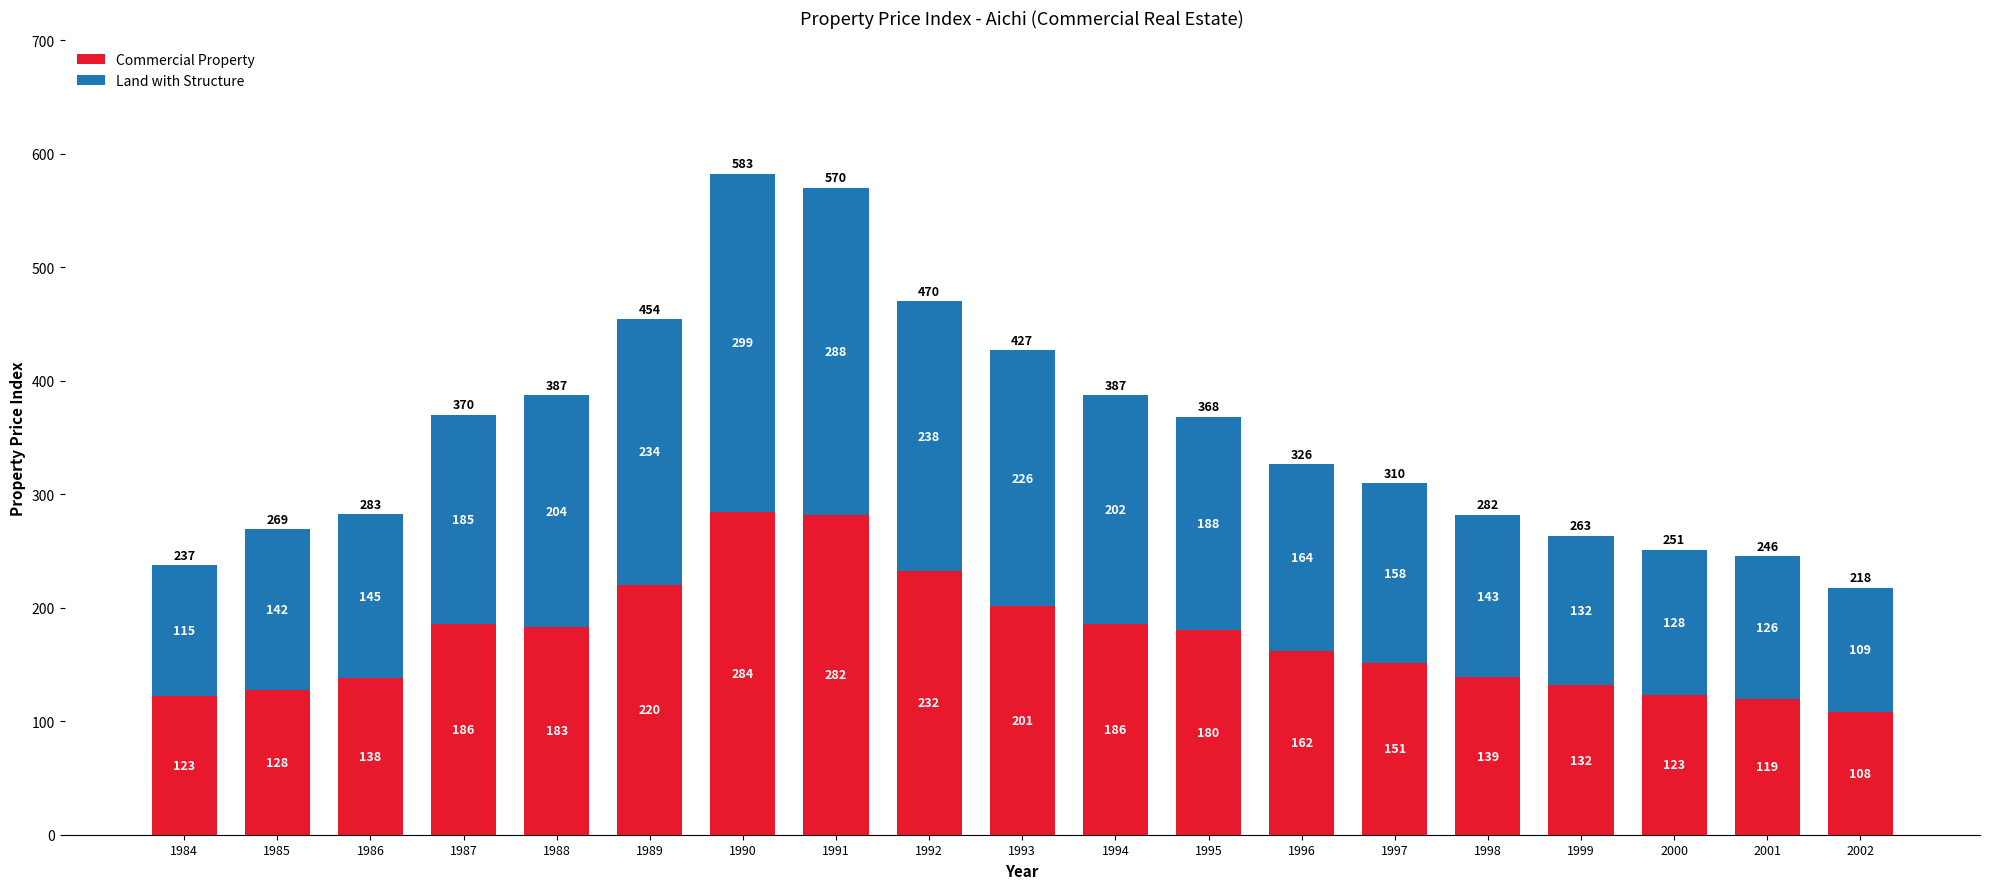

At which label does Commercial Property first exceed 162?

1987